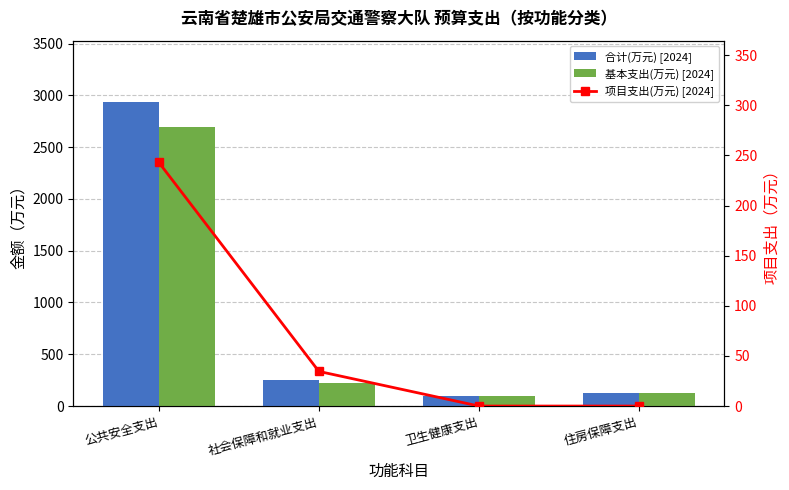

Which series changed the most between 社会保障和就业支出 and 住房保障支出?

合计(万元) [2024]